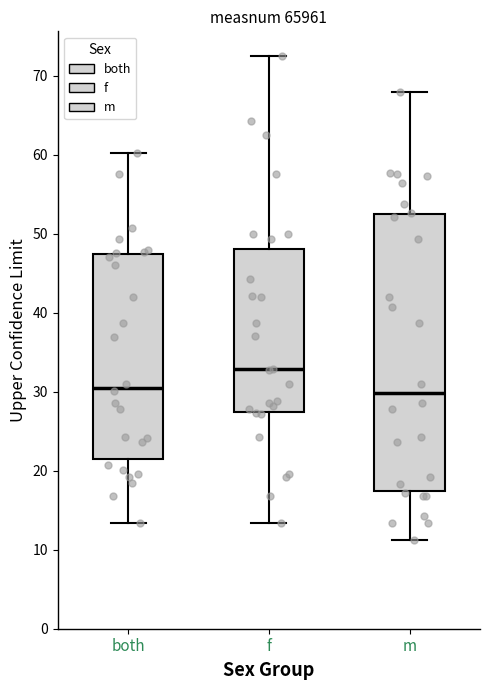

Which box is the tallest, from its lower edge to its upper edge?

m